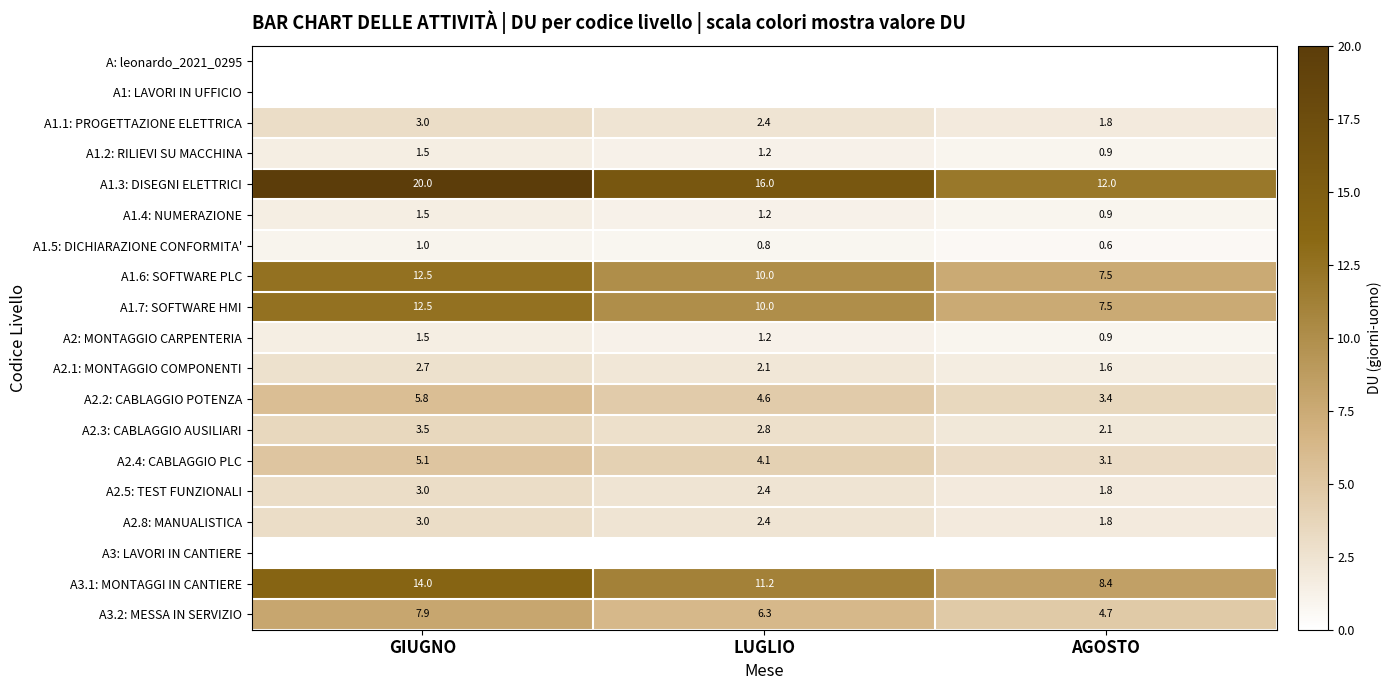

What is the total value across all series at LUGLIO?

78.7